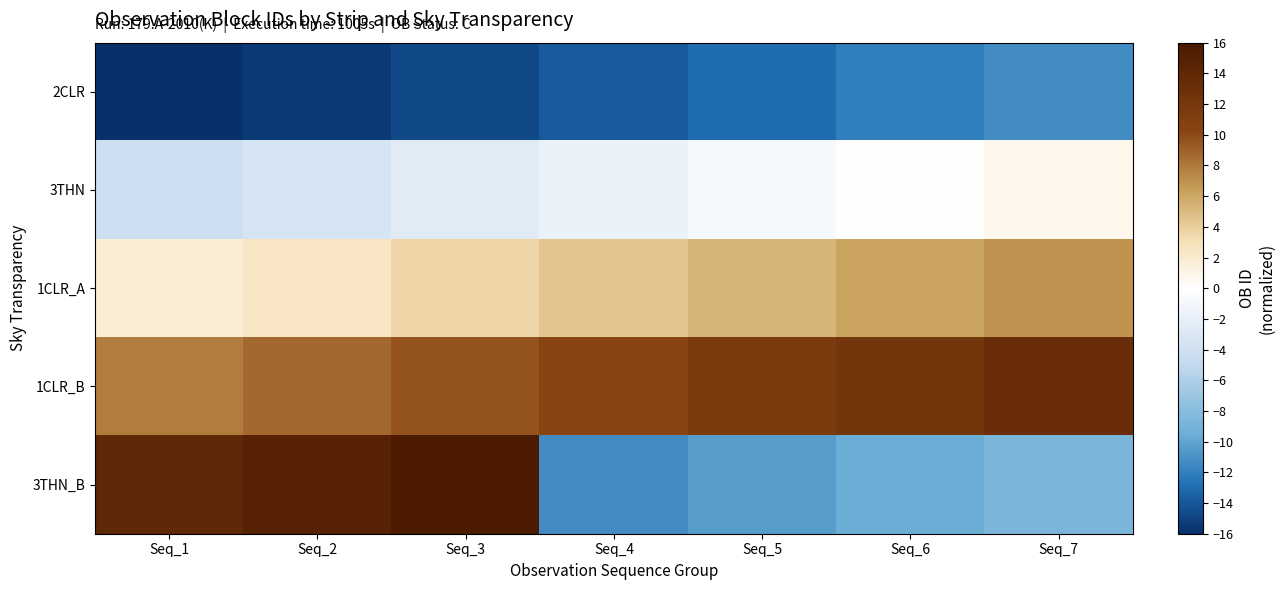

At how many categories does at least one series exceed 2?

7